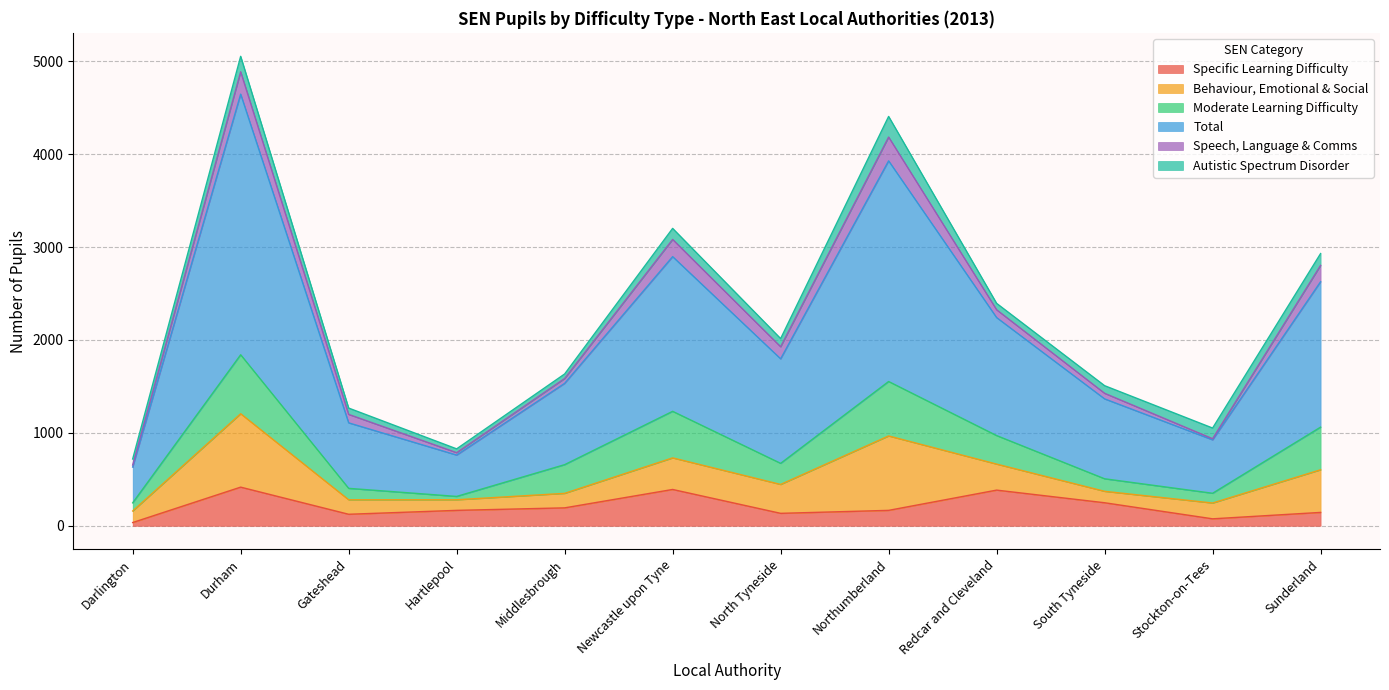

Rank the series at Stockton-on-Tees from highest to lowest value.

Total, Behaviour, Emotional & Social, Autistic Spectrum Disorder, Moderate Learning Difficulty, Specific Learning Difficulty, Speech, Language & Comms